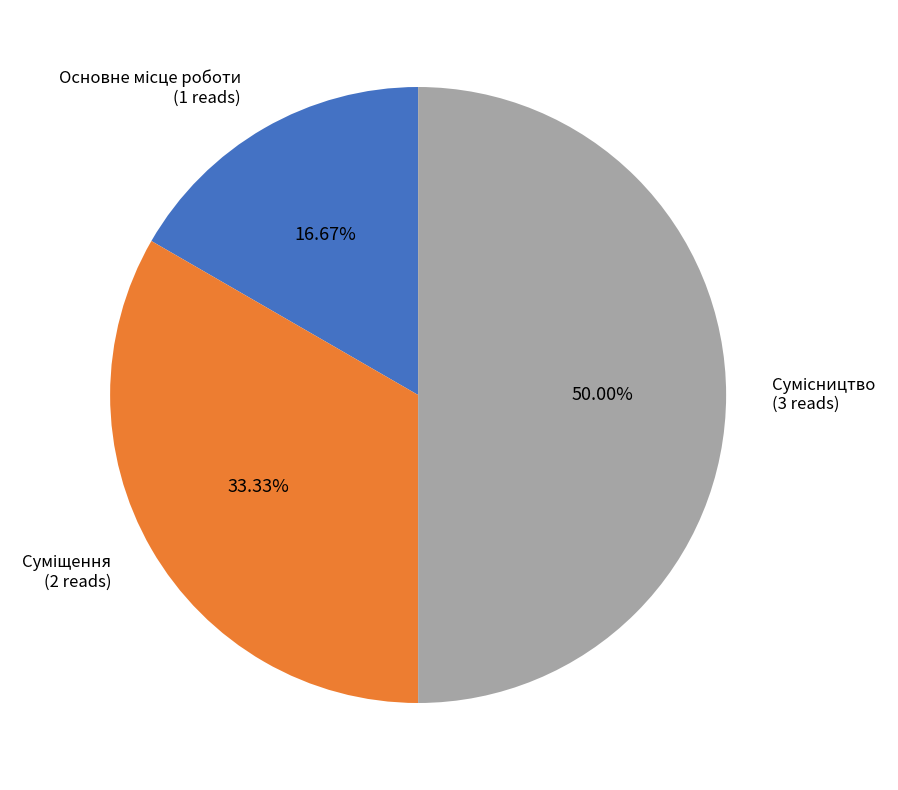

Approximately how many times larger is the value at Суміщення compared to Основне місце роботи?

2.0